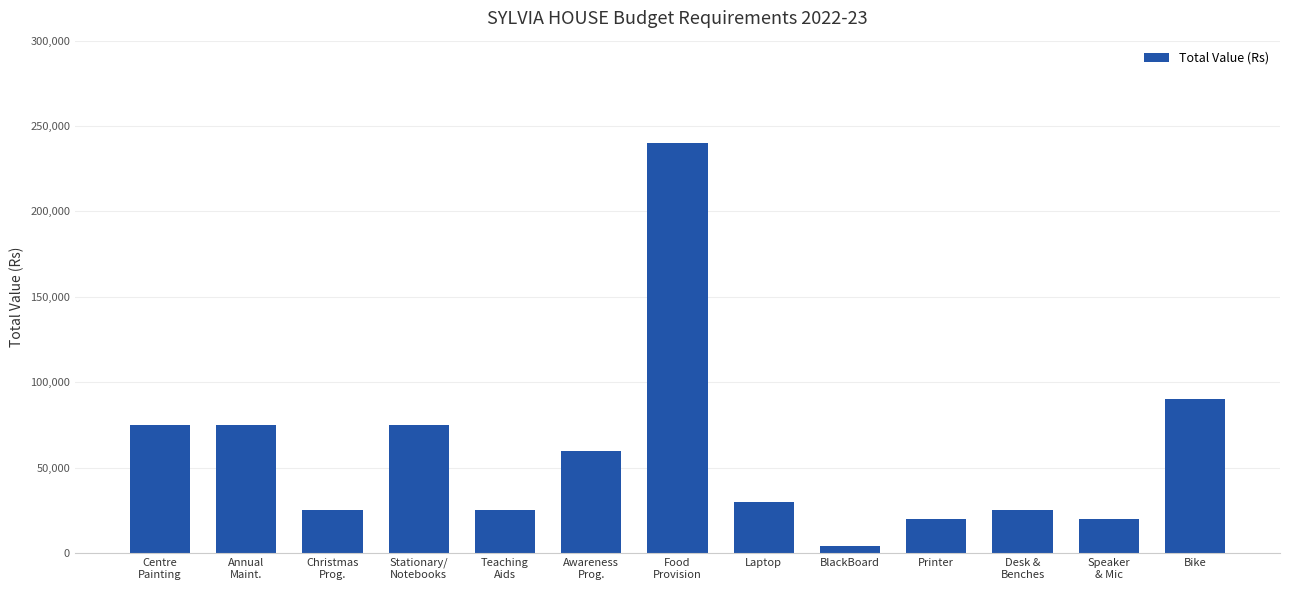

Reading left to right, transcribe all the data shown in this chart.

Centre
Painting=75000	Annual
Maint.=75000	Christmas
Prog.=25000	Stationary/
Notebooks=75000	Teaching
Aids=25000	Awareness
Prog.=60000	Food
Provision=240000	Laptop=30000	BlackBoard=4000	Printer=20000	Desk &
Benches=25000	Speaker
& Mic=20000	Bike=90000